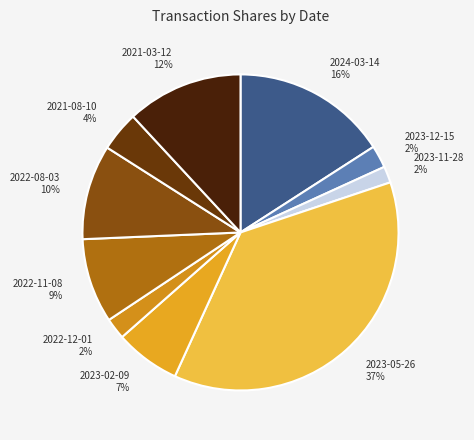

Which category has the biggest portion of the pie?

2023-05-26